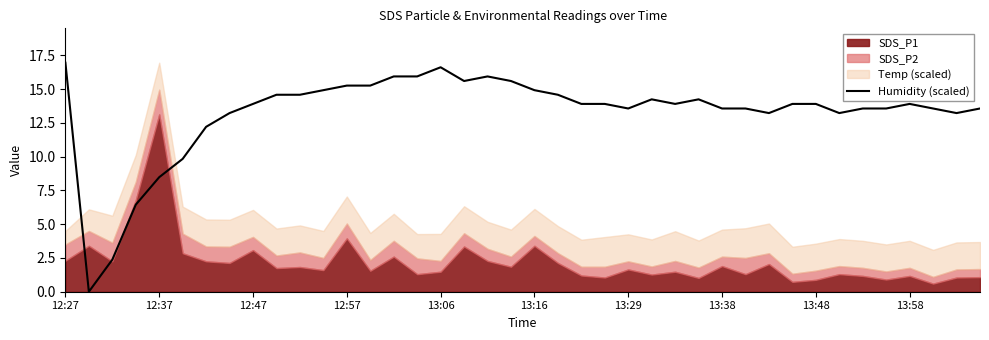

Where is Humidity (scaled) nearest to the value 8?

12:37